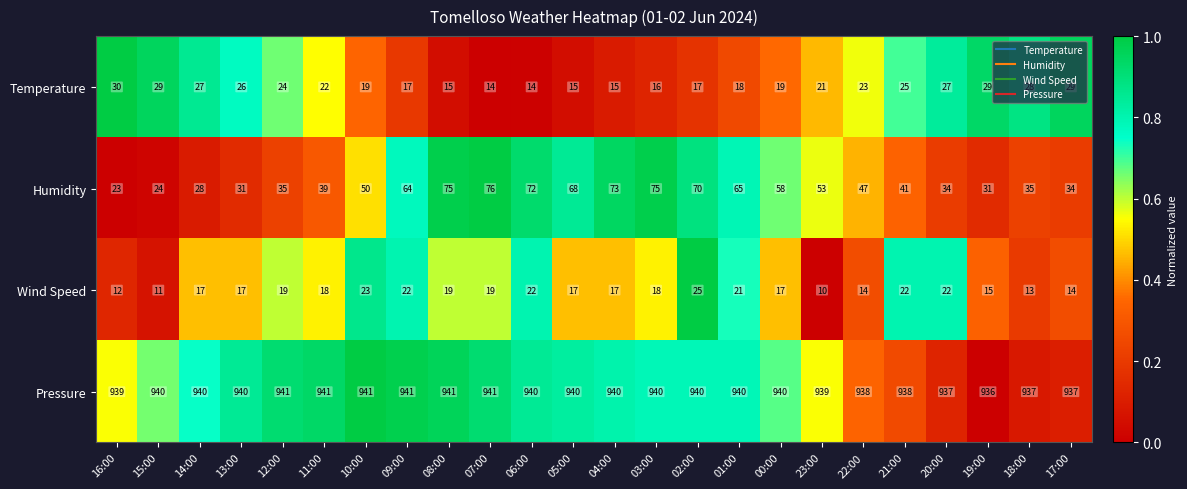

What is the average value of the Pressure series?

939